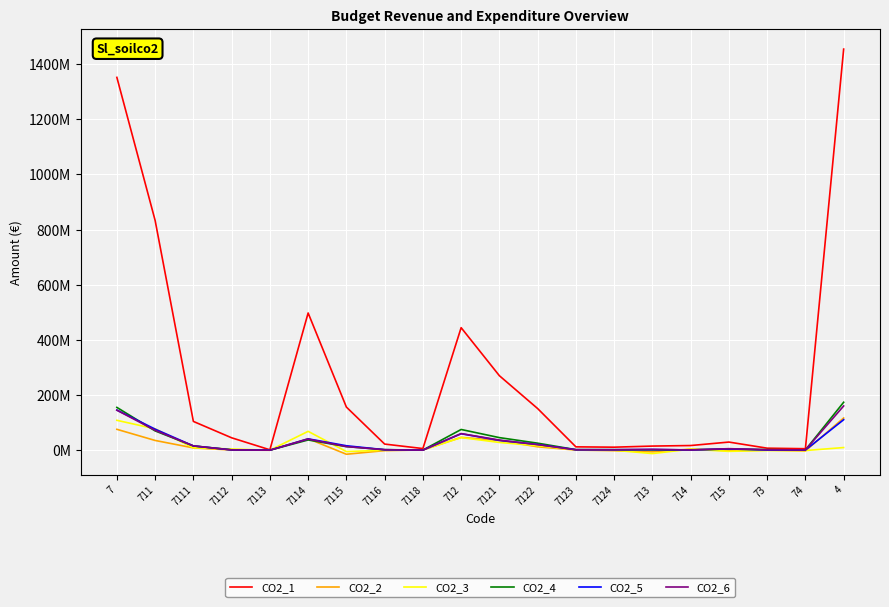

Where is CO2_3 nearest to the value 48122112?

712